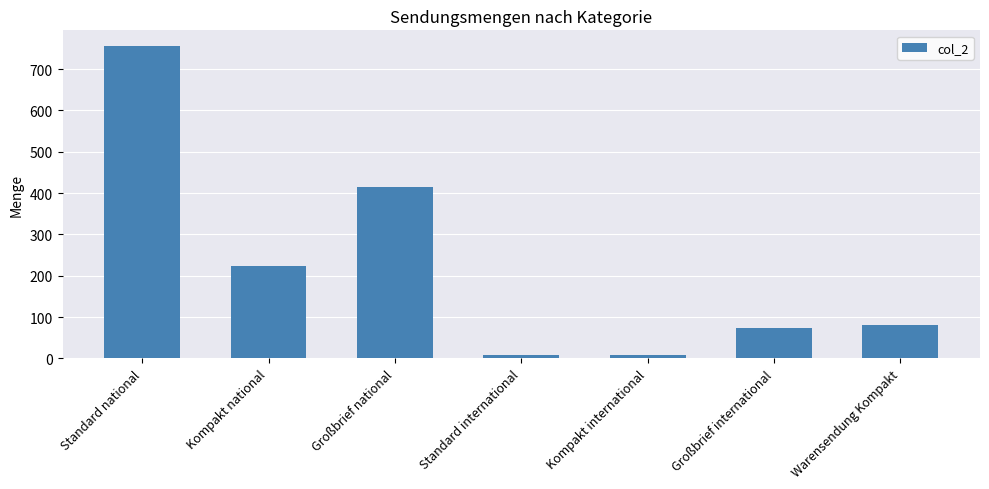

At which label is the value closest to 381?

Großbrief national